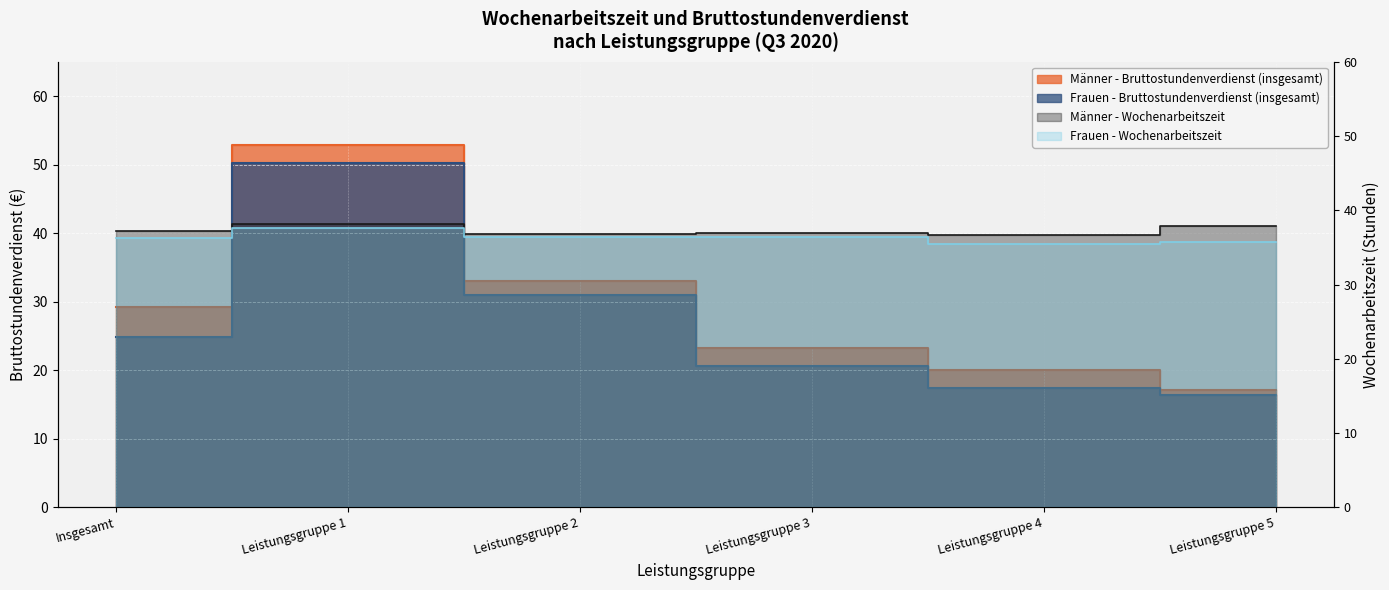

What position from the left is Insgesamt?

1